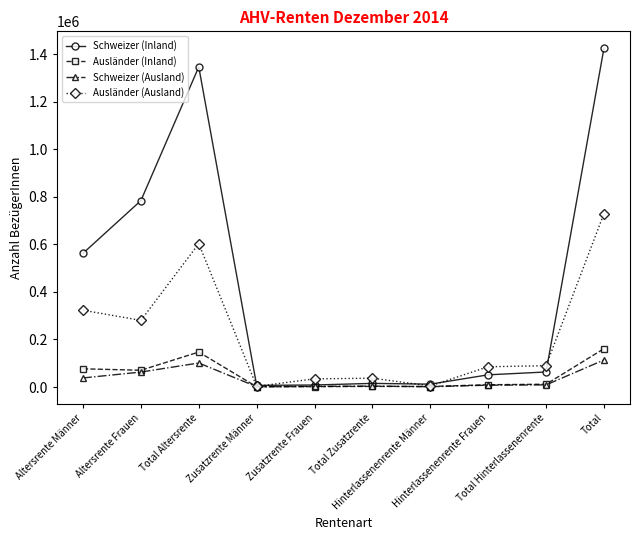

How many values in the Schweizer (Ausland) series are below 8886?

5